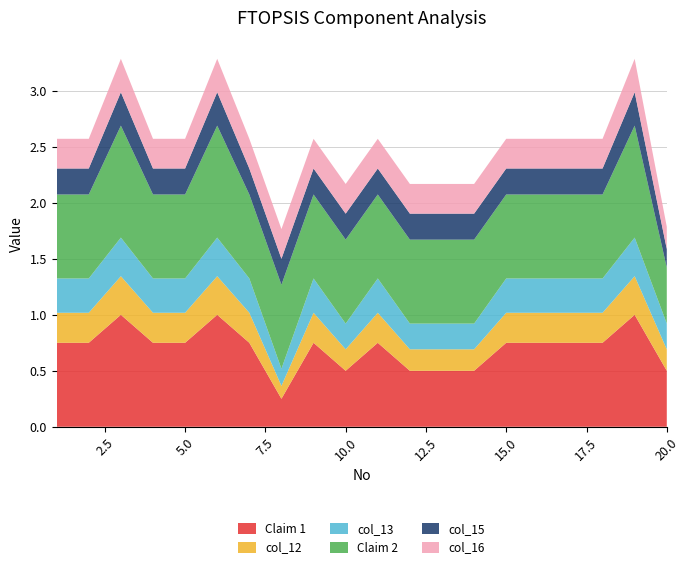

Reading left to right, what are all the values shown in this chart?

Claim 1: 0.8	0.8	1.0	0.8	0.8	1.0	0.8	0.2	0.8	0.5	0.8	0.5	0.5	0.5	0.8	0.8	0.8	0.8	1.0	0.5
col_12: 0.3	0.3	0.3	0.3	0.3	0.3	0.3	0.1	0.3	0.2	0.3	0.2	0.2	0.2	0.3	0.3	0.3	0.3	0.3	0.2
col_13: 0.3	0.3	0.3	0.3	0.3	0.3	0.3	0.2	0.3	0.2	0.3	0.2	0.2	0.2	0.3	0.3	0.3	0.3	0.3	0.2
Claim 2: 0.8	0.8	1.0	0.8	0.8	1.0	0.8	0.8	0.8	0.8	0.8	0.8	0.8	0.8	0.8	0.8	0.8	0.8	1.0	0.5
col_15: 0.2	0.2	0.3	0.2	0.2	0.3	0.2	0.2	0.2	0.2	0.2	0.2	0.2	0.2	0.2	0.2	0.2	0.2	0.3	0.2
col_16: 0.3	0.3	0.3	0.3	0.3	0.3	0.3	0.3	0.3	0.3	0.3	0.3	0.3	0.3	0.3	0.3	0.3	0.3	0.3	0.2